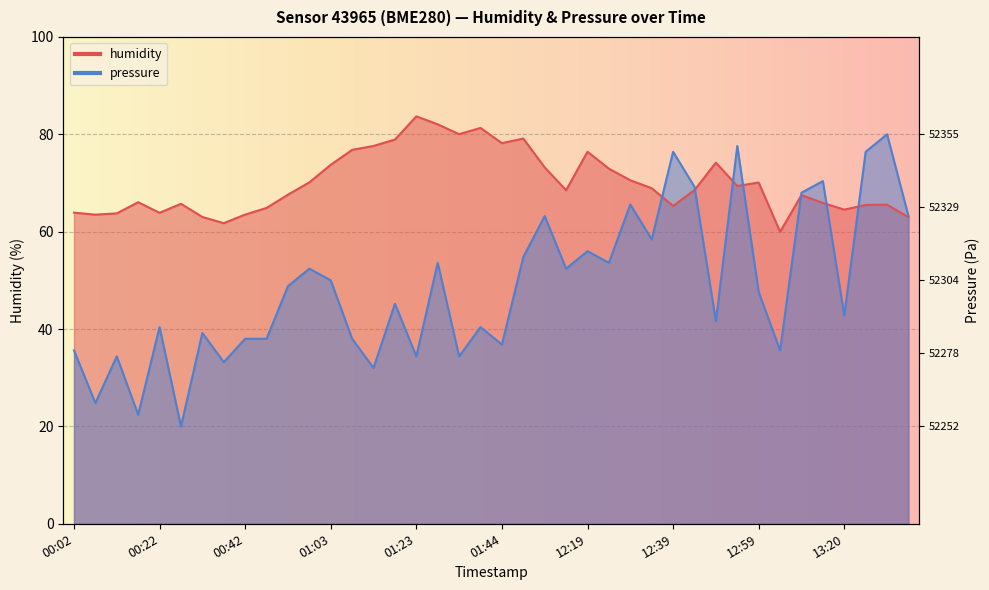

Is the value of humidity at 12:09 greater than the value of pressure_norm at 00:17?

Yes